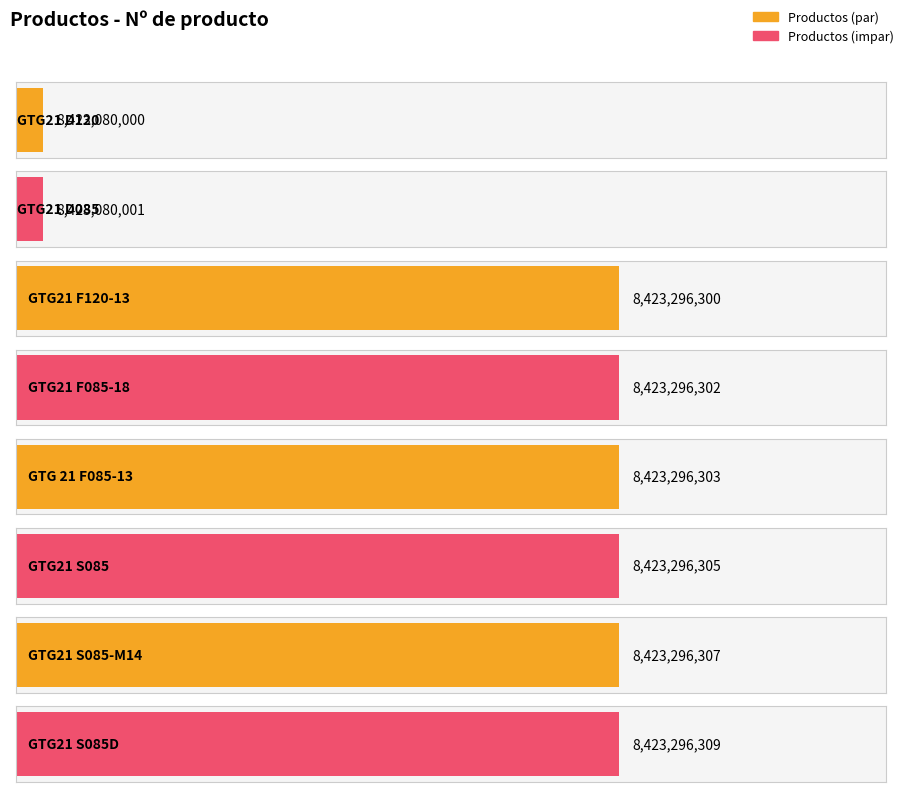

What is the label of the 2nd bar from the left?

GTG21 D085